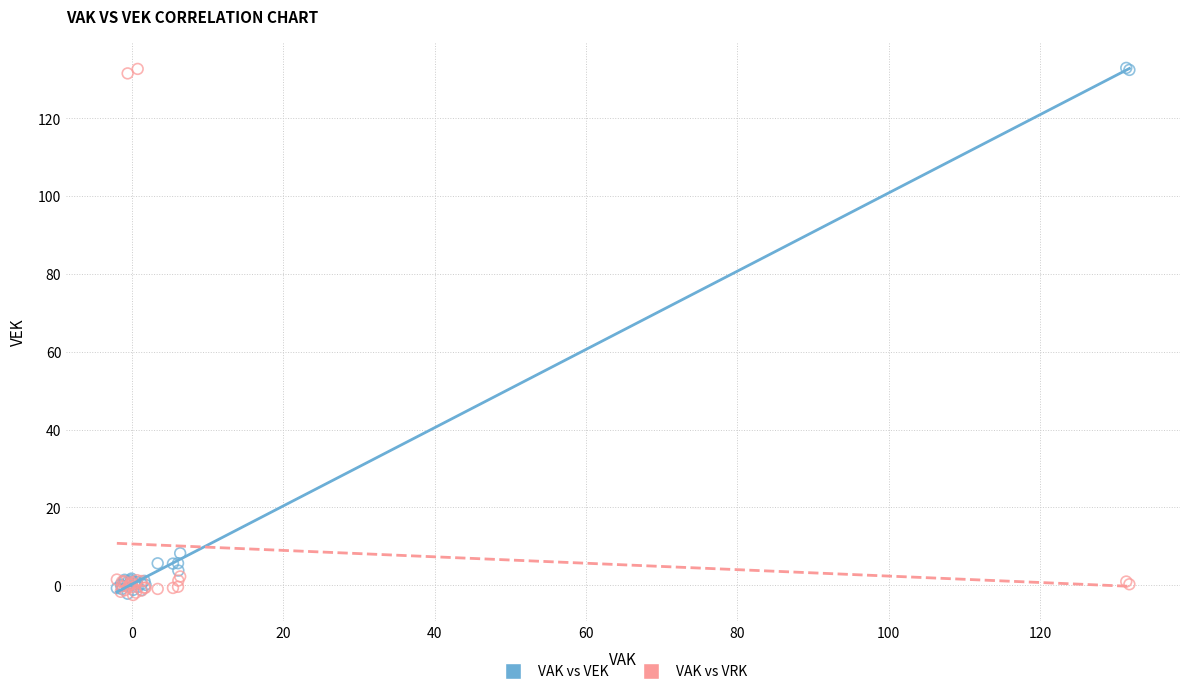

What are all the series names shown in the legend?

VAK vs VEK, VAK vs VRK